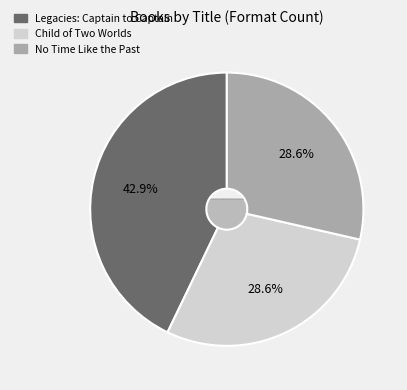

Combined, what portion of the pie is Child of Two Worlds and Legacies: Captain to Captain?

71.4%